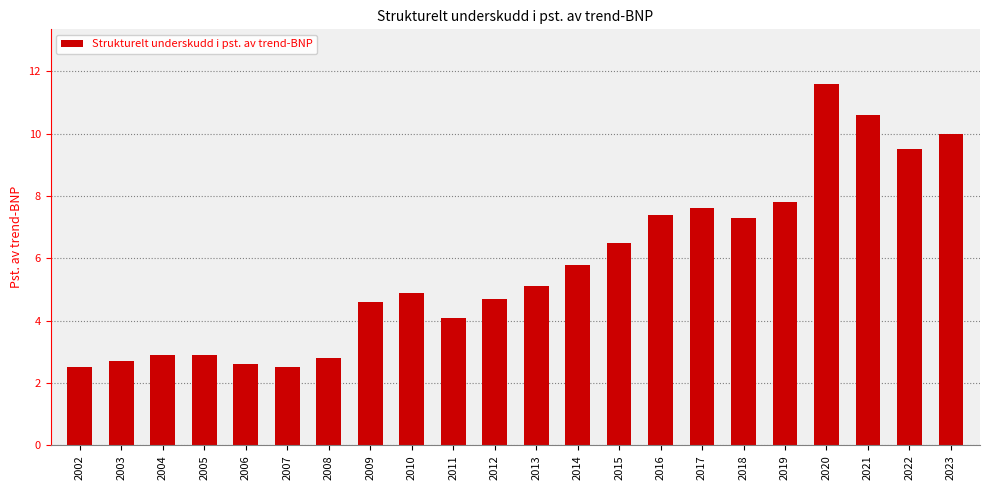

What is the minimum value shown in the chart?

2.5